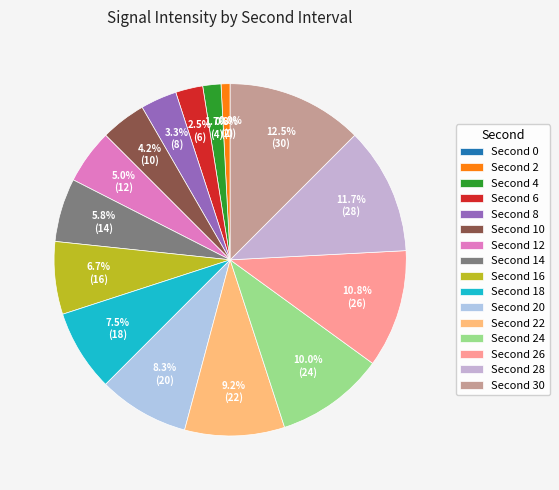

Is it true that 28 is 12% of the pie?

True